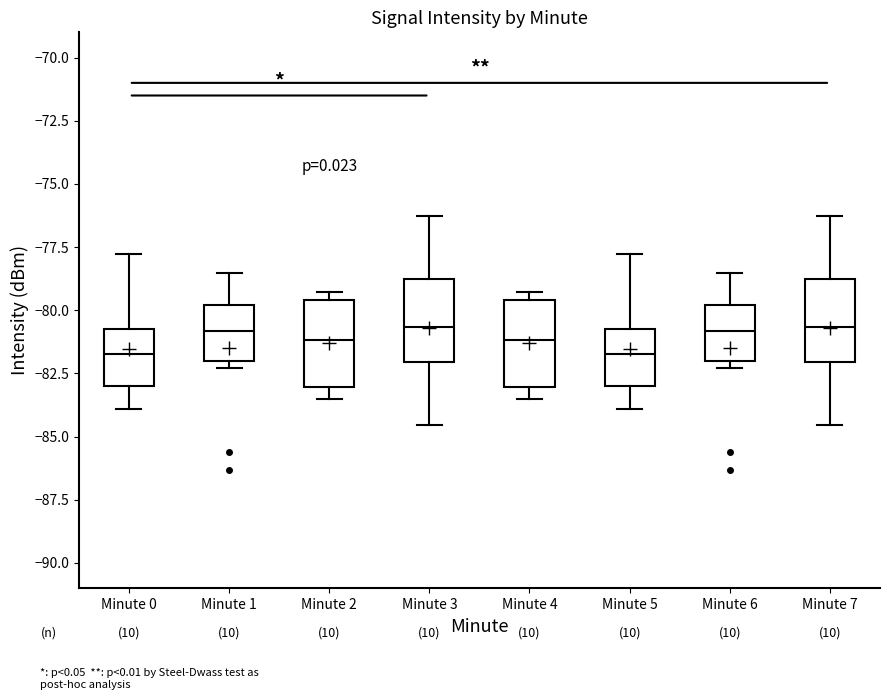

Reading left to right, transcribe this box plot: for each box, give where its median line is, the range the box spans, and where its two whiskers end, as read against the y-axis. The values are not printed on the chart, so give them approximately, as read against the axis.

Minute 0: median -81.5, box -83.0 to -80.5, whiskers -84.0 to -78.0
Minute 1: median -81.0, box -82.0 to -80.0, whiskers -82.5 to -78.5
Minute 2: median -81.0, box -83.0 to -79.5, whiskers -83.5 to -79.5 (just above the box's upper edge)
Minute 3: median -80.5, box -82.0 to -79.0, whiskers -84.5 to -76.0
Minute 4: median -81.0, box -83.0 to -79.5, whiskers -83.5 to -79.5 (just above the box's upper edge)
Minute 5: median -81.5, box -83.0 to -80.5, whiskers -84.0 to -78.0
Minute 6: median -81.0, box -82.0 to -80.0, whiskers -82.5 to -78.5
Minute 7: median -80.5, box -82.0 to -79.0, whiskers -84.5 to -76.0